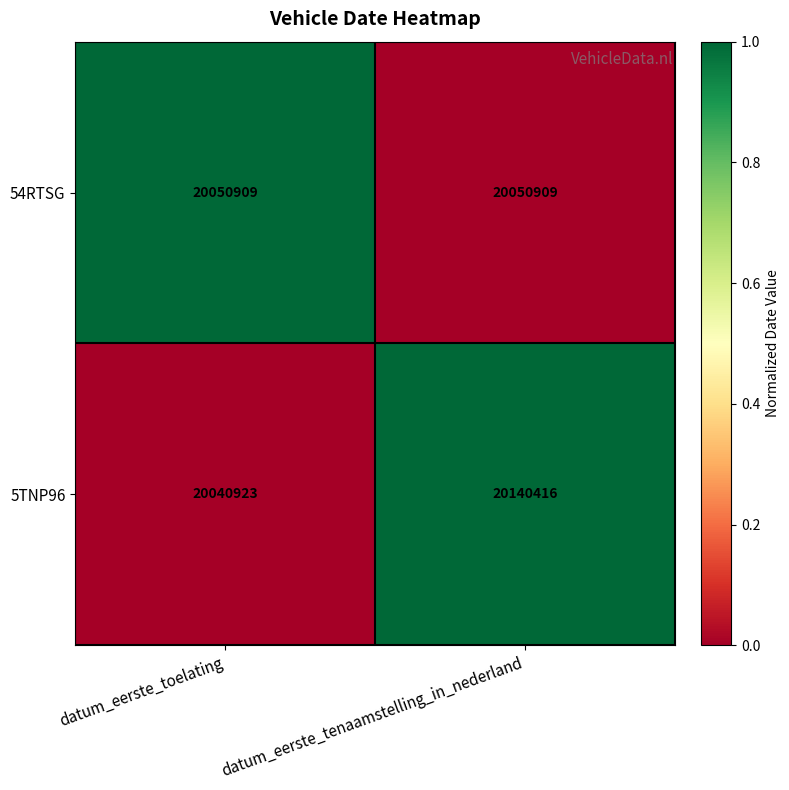

What is the greatest value displayed?

20140416